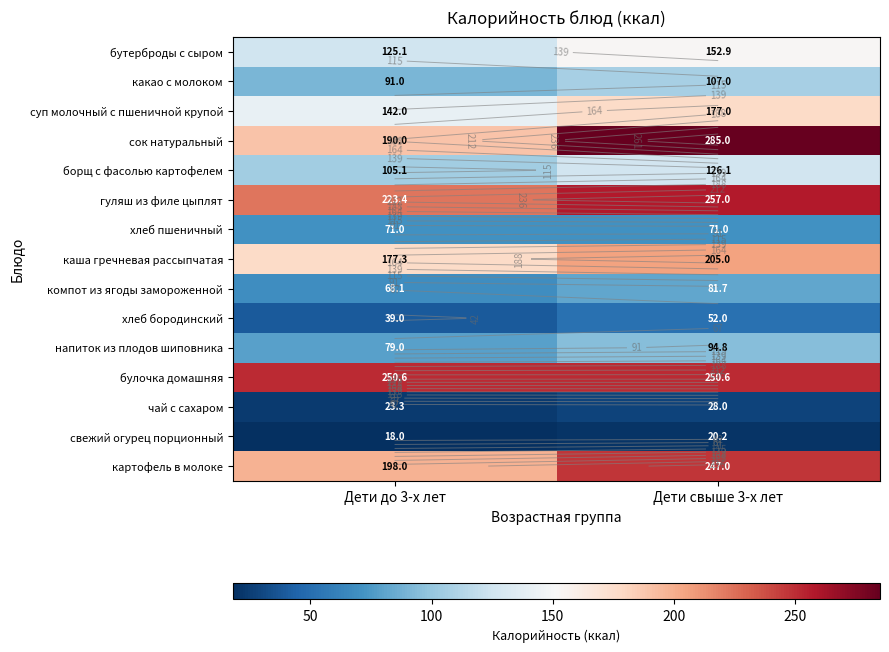

What is the total value across all series at Дети свыше 3-х лет?

2155.3